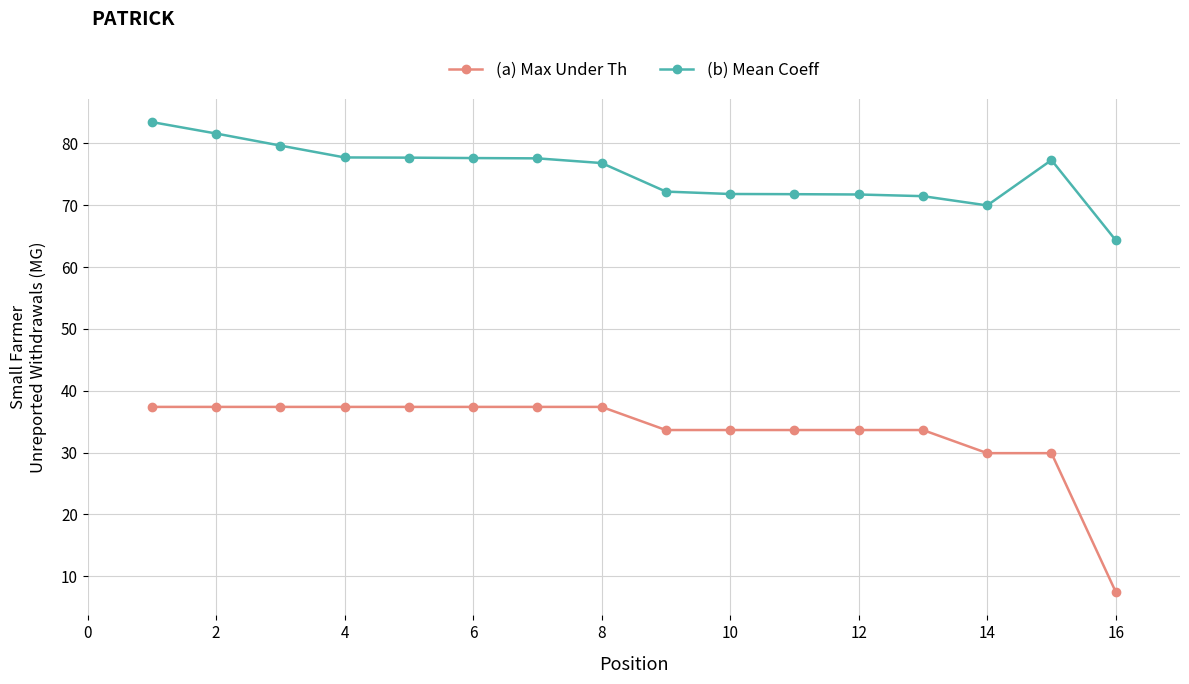

List the series in order of their peak value, lowest first.

(a) Max Under Th, (b) Mean Coeff